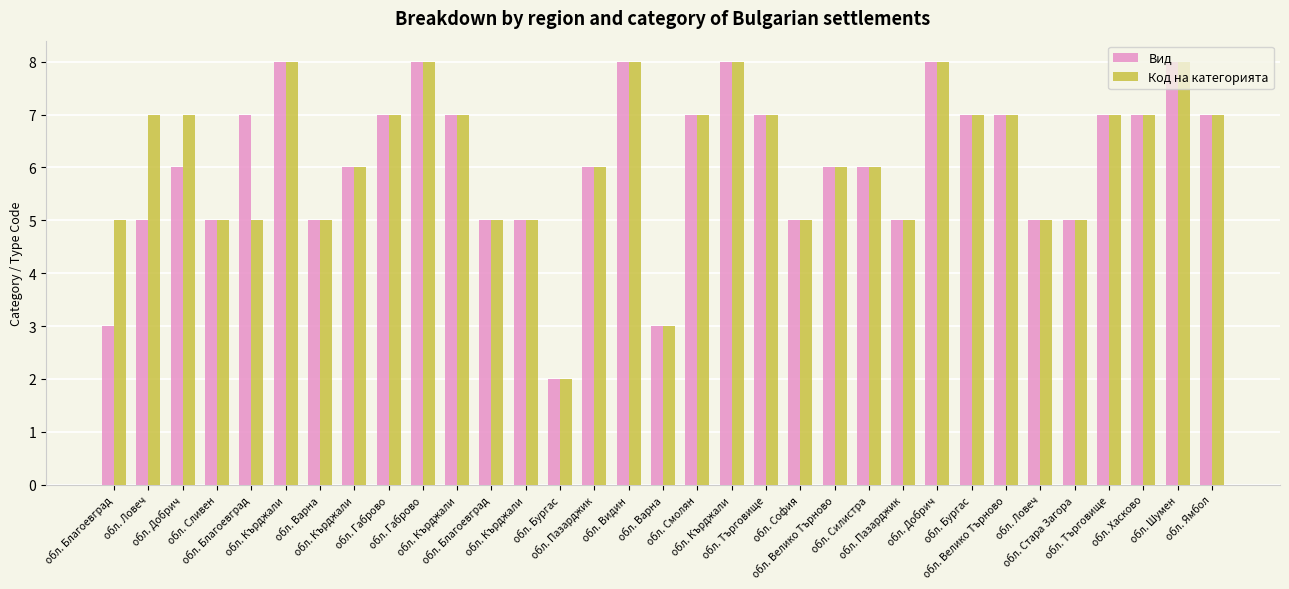

How many distinct data groups are displayed?

2